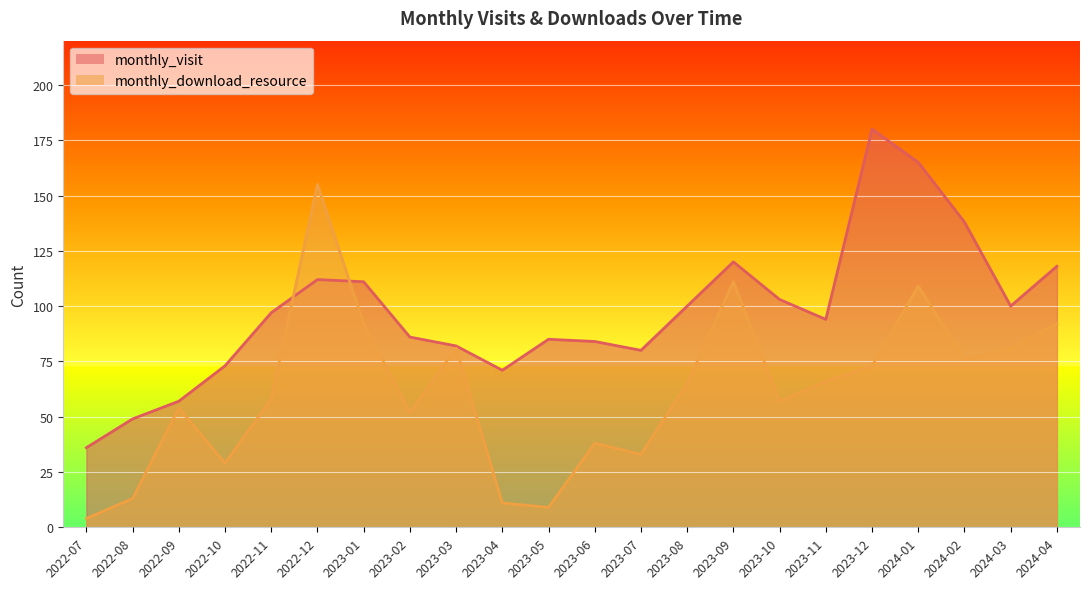

At which category does monthly_visit reach its first local peak?

2022-12